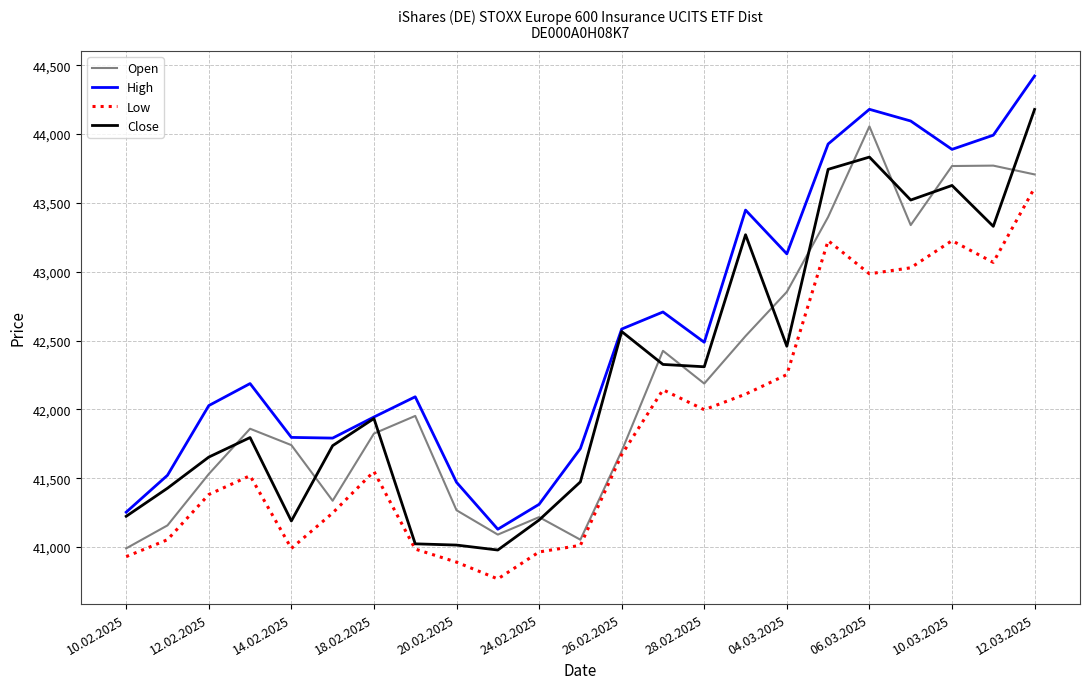

What is the minimum value for Low?

40769